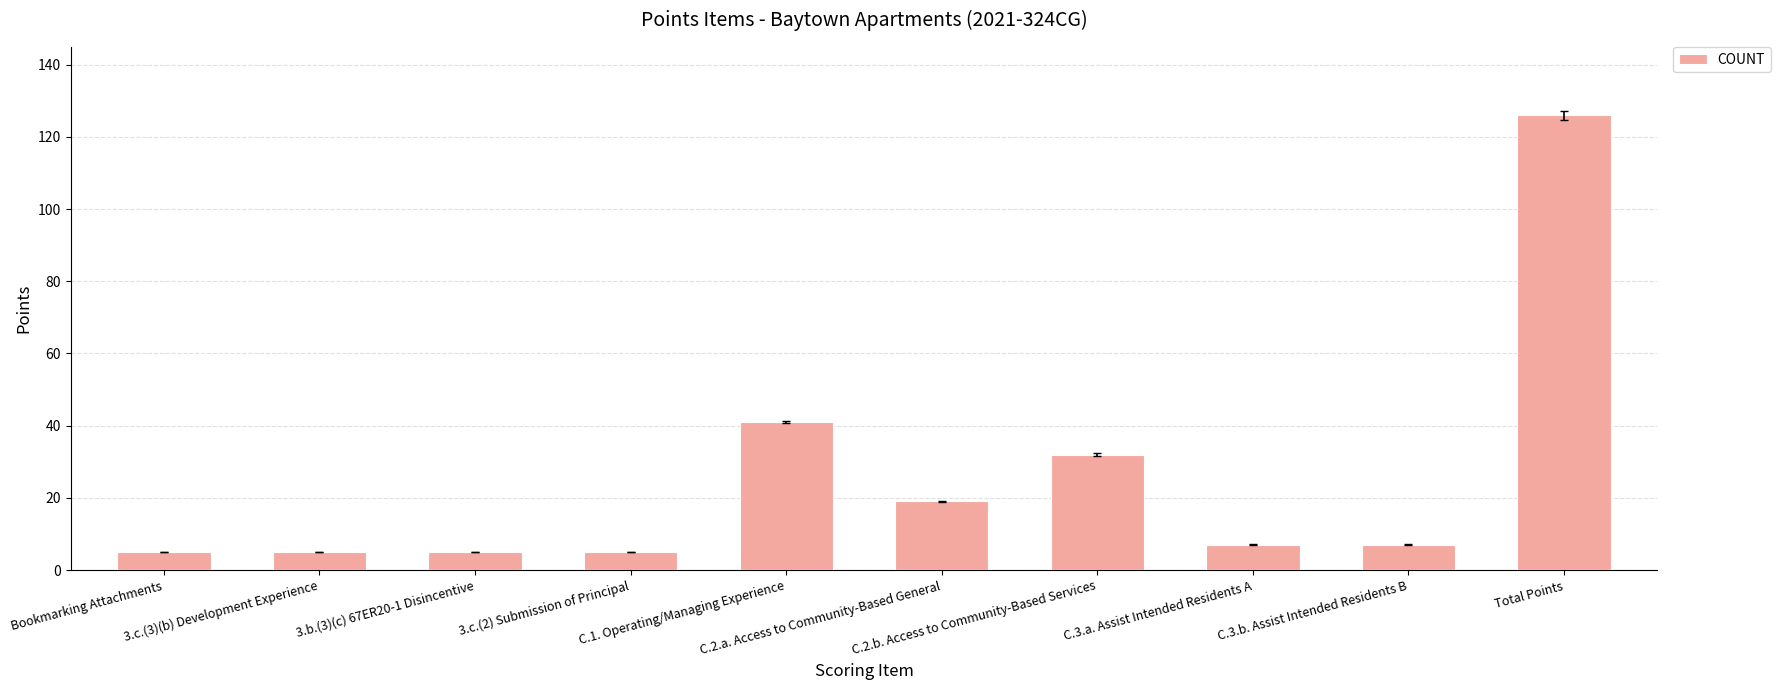

What is the value of the 10th bar from the left?

126